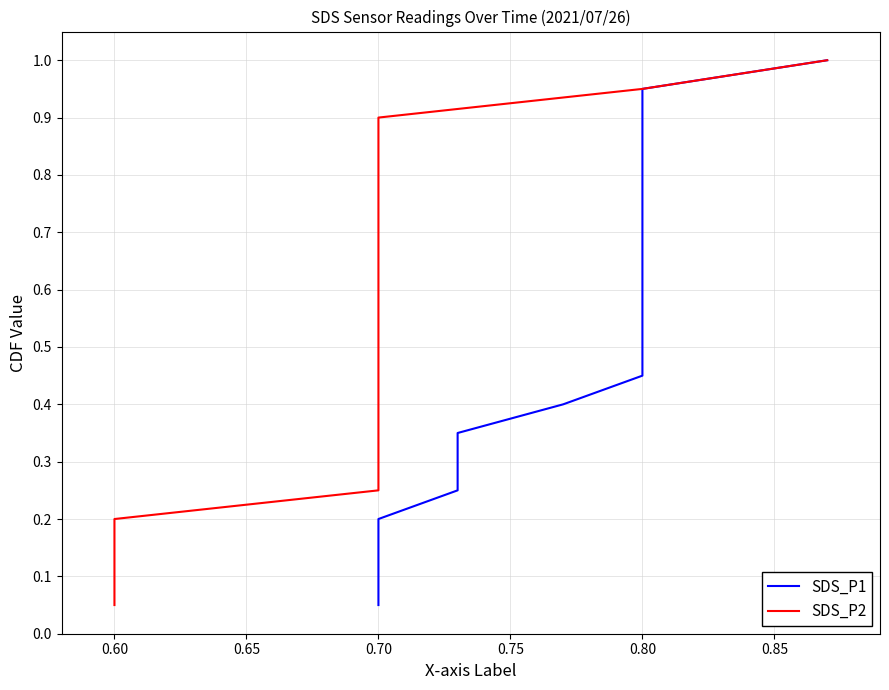

True or false: SDS_P1 has more than 1 points higher than both neighbors.

False